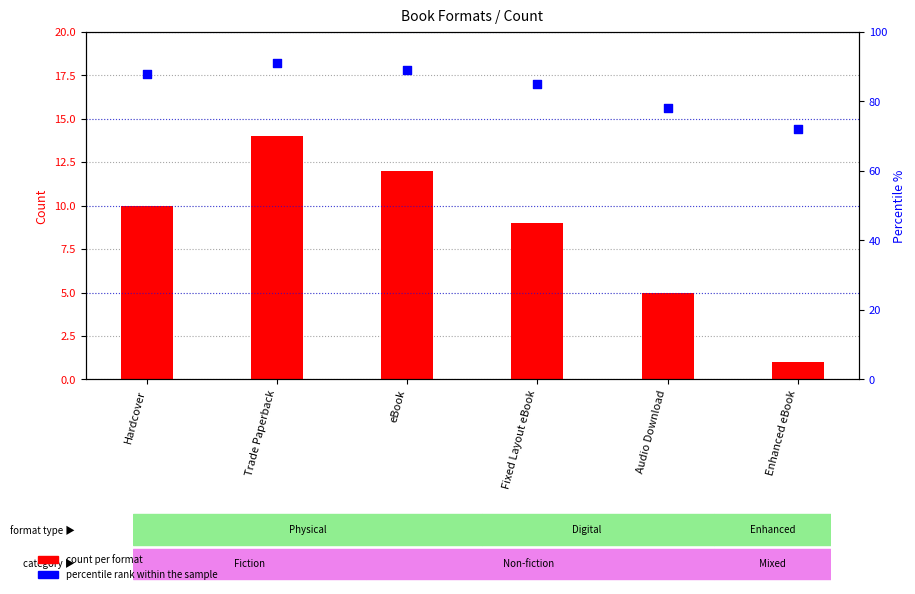

At which category is the sum across all series the highest?

Trade Paperback